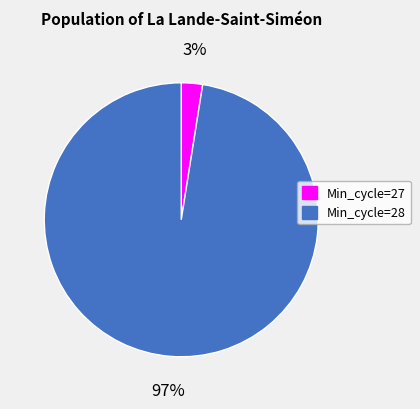

What percentage is the Min_cycle=28 slice, to the nearest percent?

97%